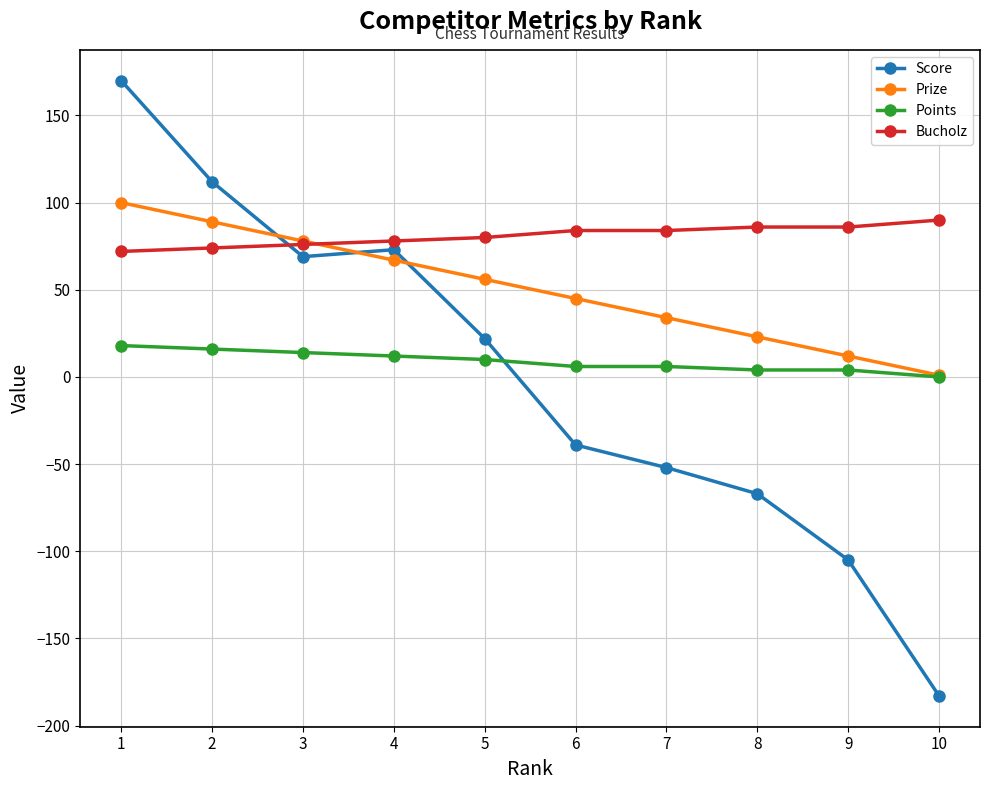

What is the smallest value displayed?

-183